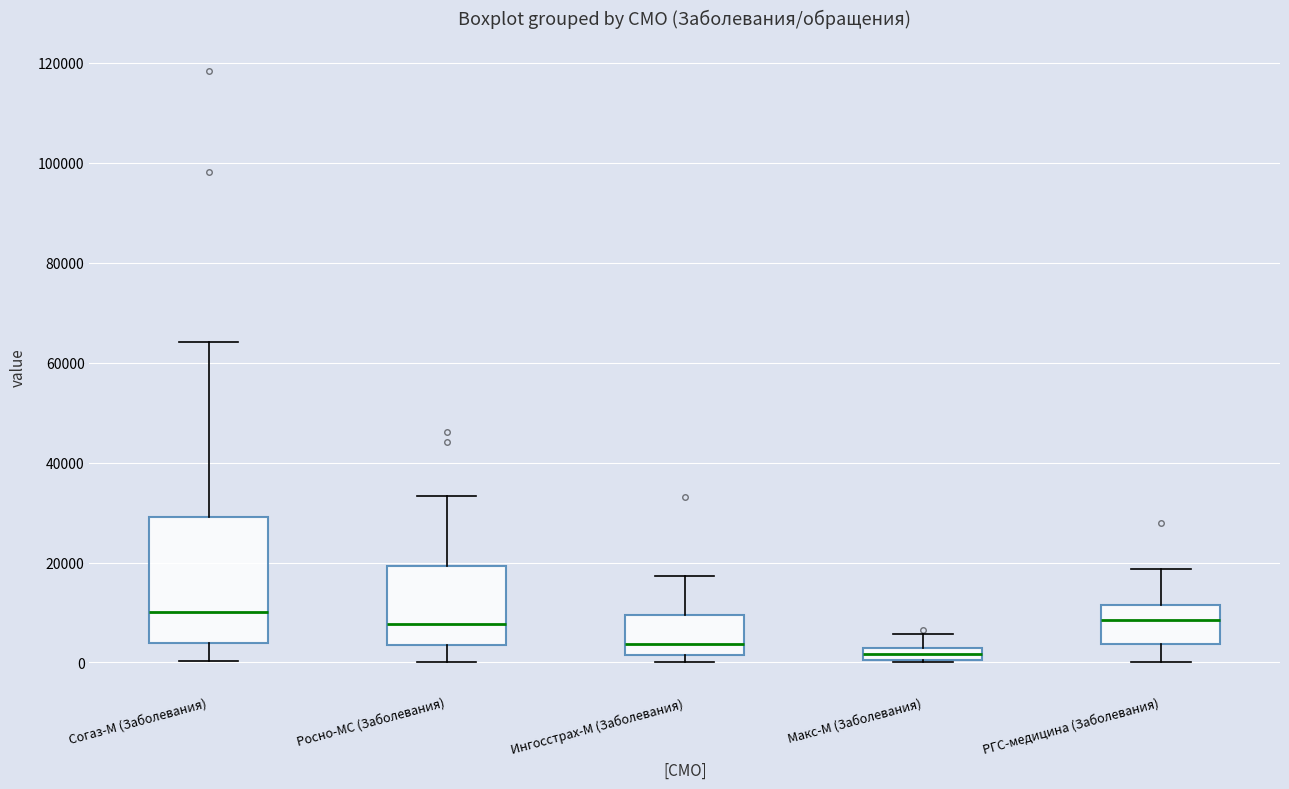

Where does the upper whisker of the box for Макс-М (Заболевания) end on the y-axis? The values are not printed on the chart, so give them approximately, as read against the axis.

6000